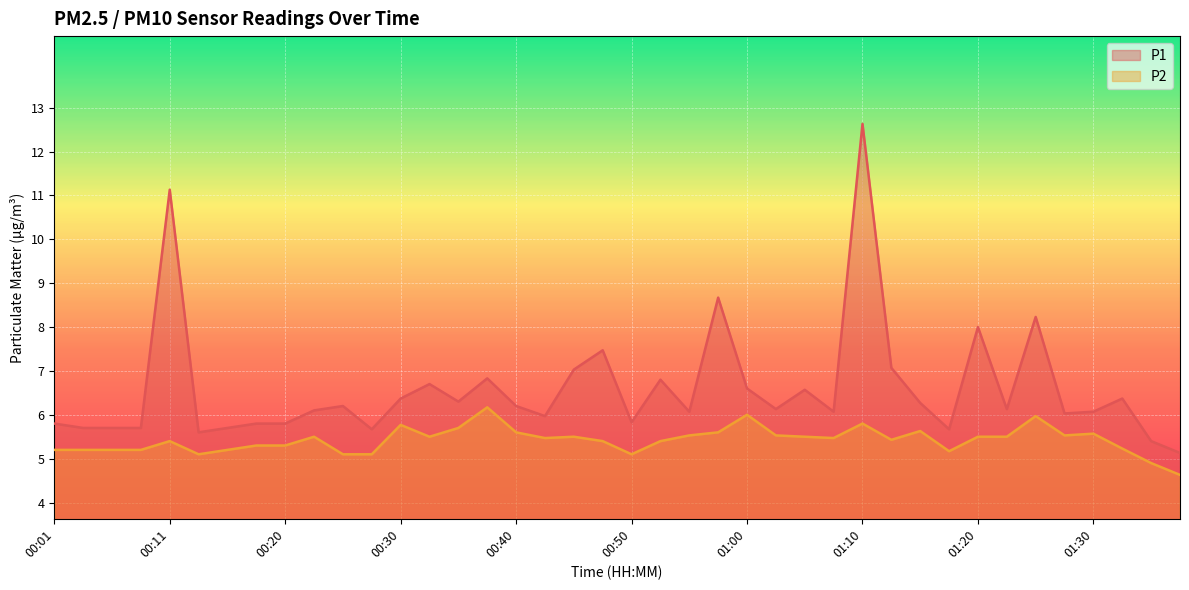

What is the smallest value displayed?

4.6